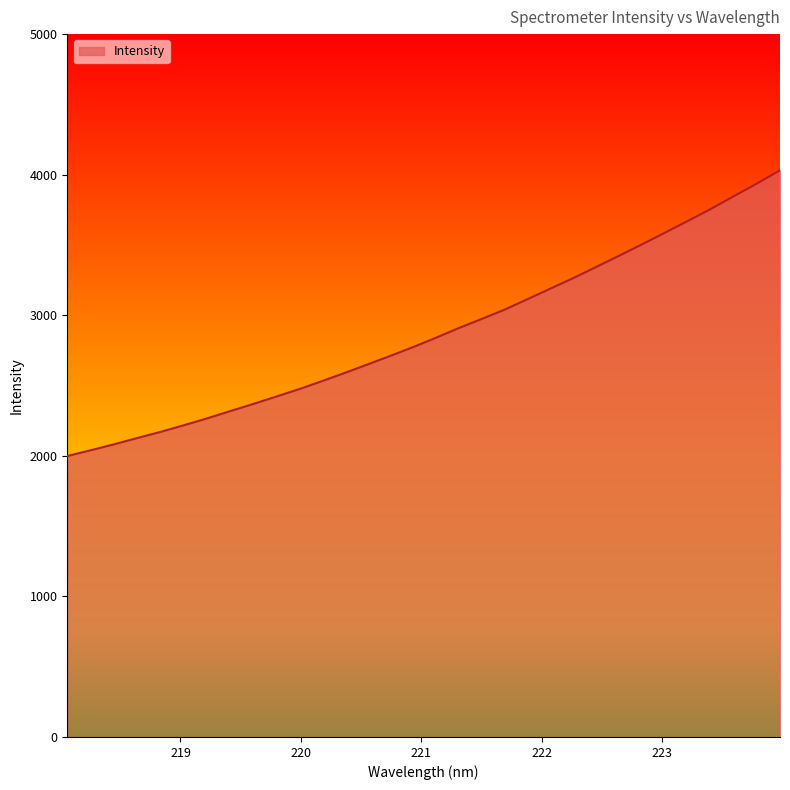

Does the chart display data point markers on the line(s)?

No